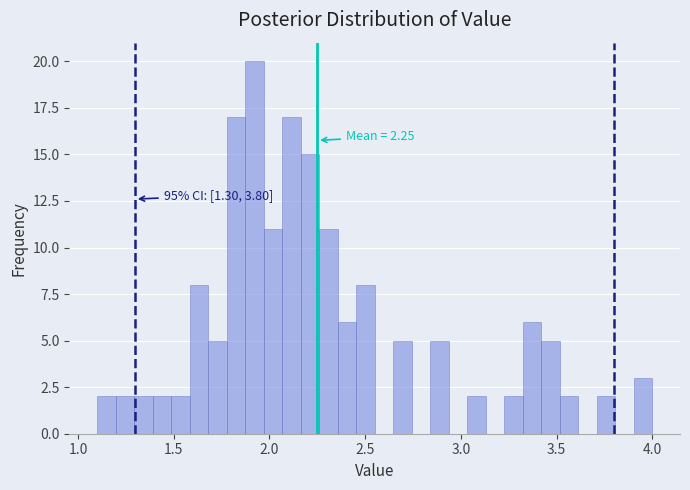

Read against the x-axis, roughly where is the centre of the tallest bar?

1.90